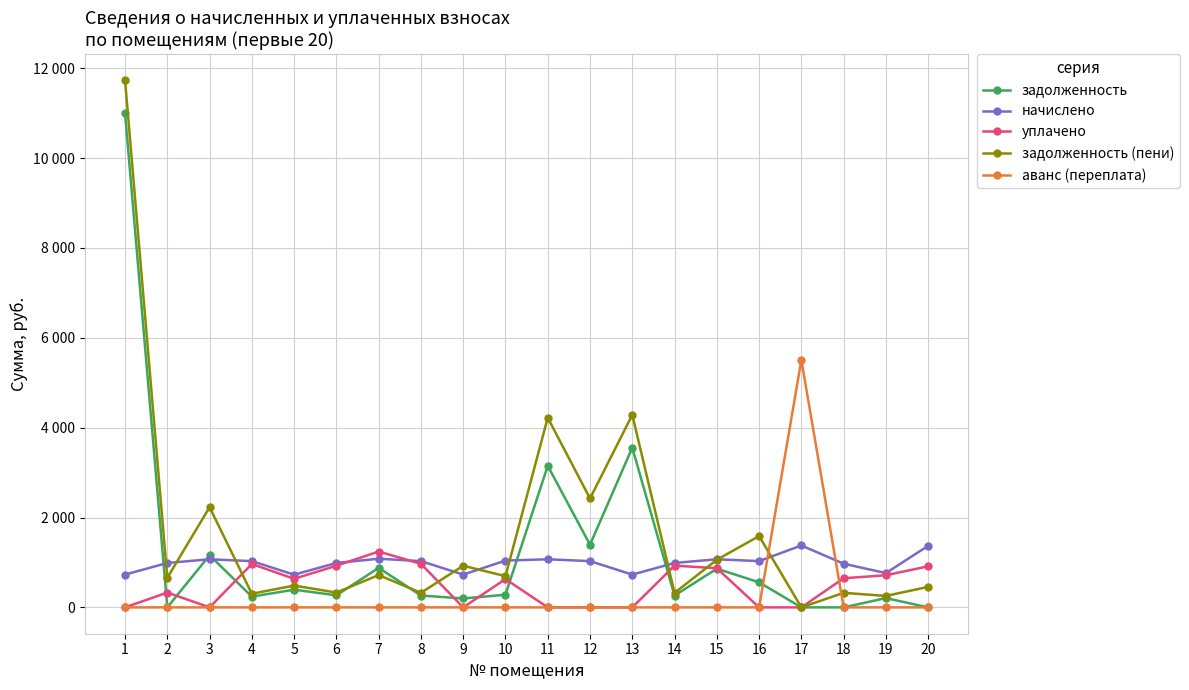

What are all the series names shown in the legend?

задолженность, начислено, уплачено, задолженность (пени), аванс (переплата)